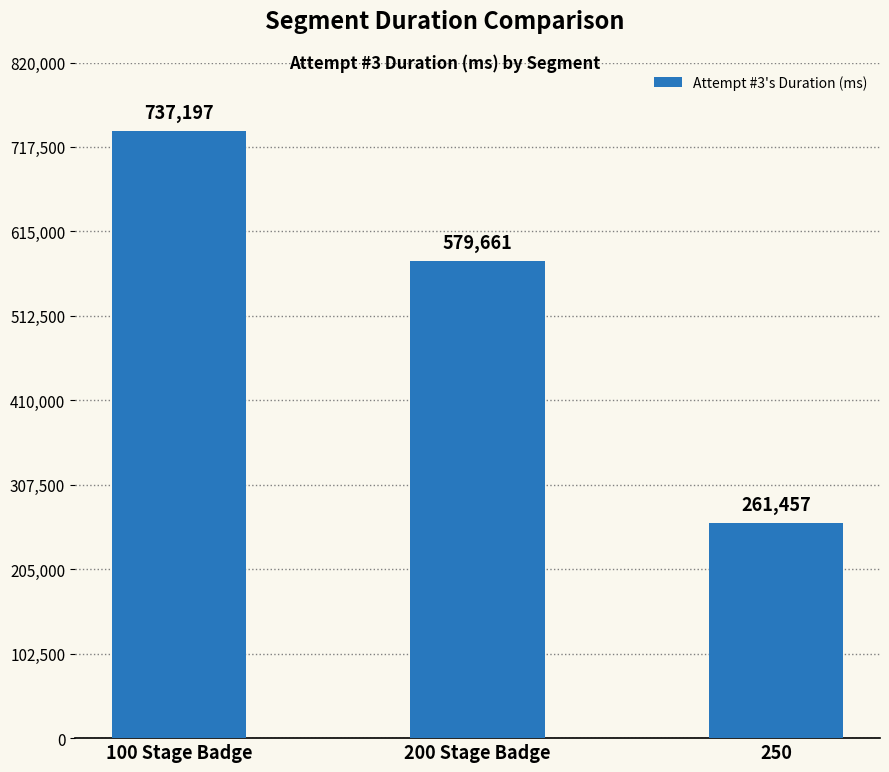

What is the difference between the second highest and minimum values?

318204